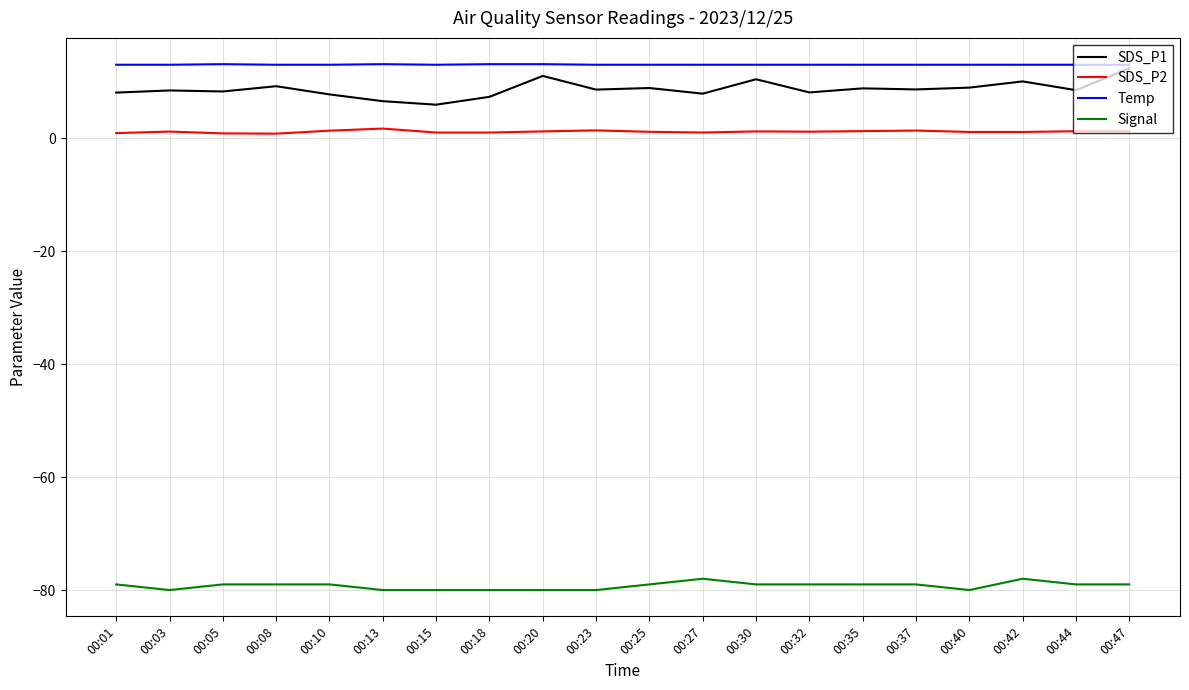

Which series has the widest spread of values?

SDS_P1